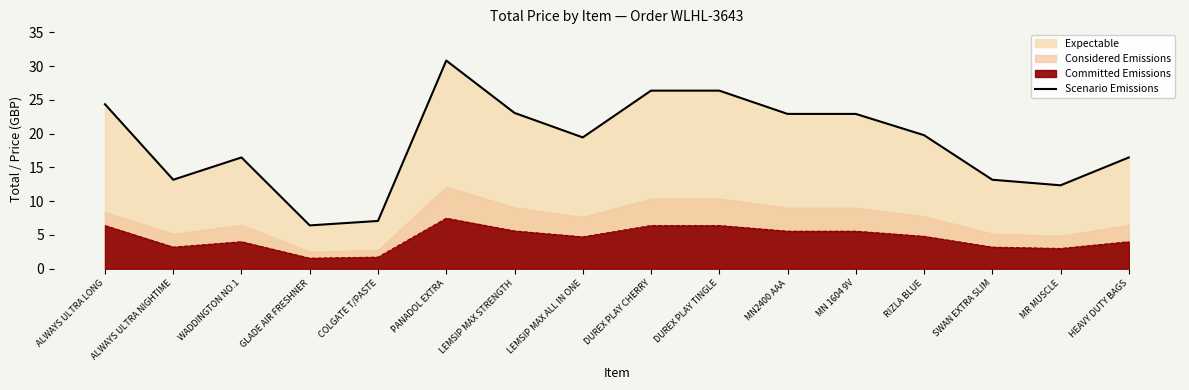

What is the label of the 10th point from the right?

LEMSIP MAX STRENGTH